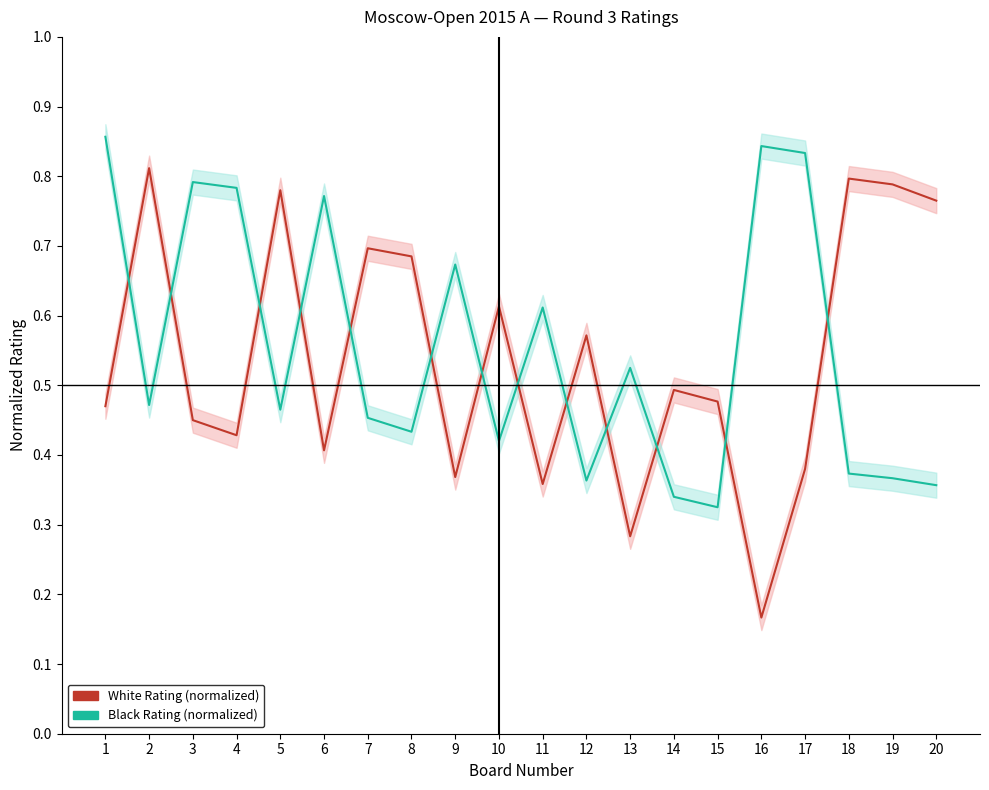

What is the sum of the White Rating (normalized) values at 15 and 20?

1.2